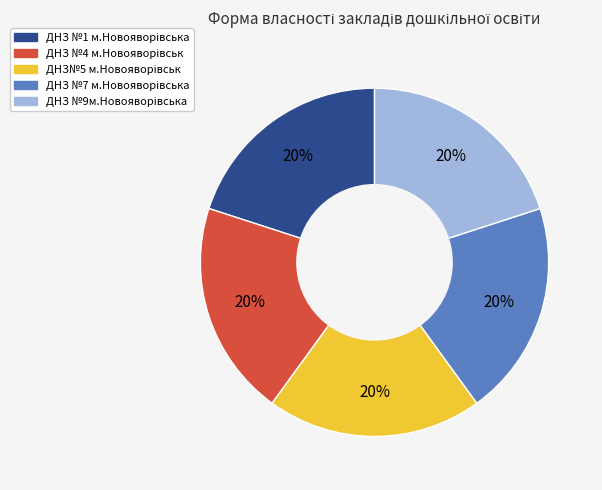

Is there a majority slice in this chart?

No